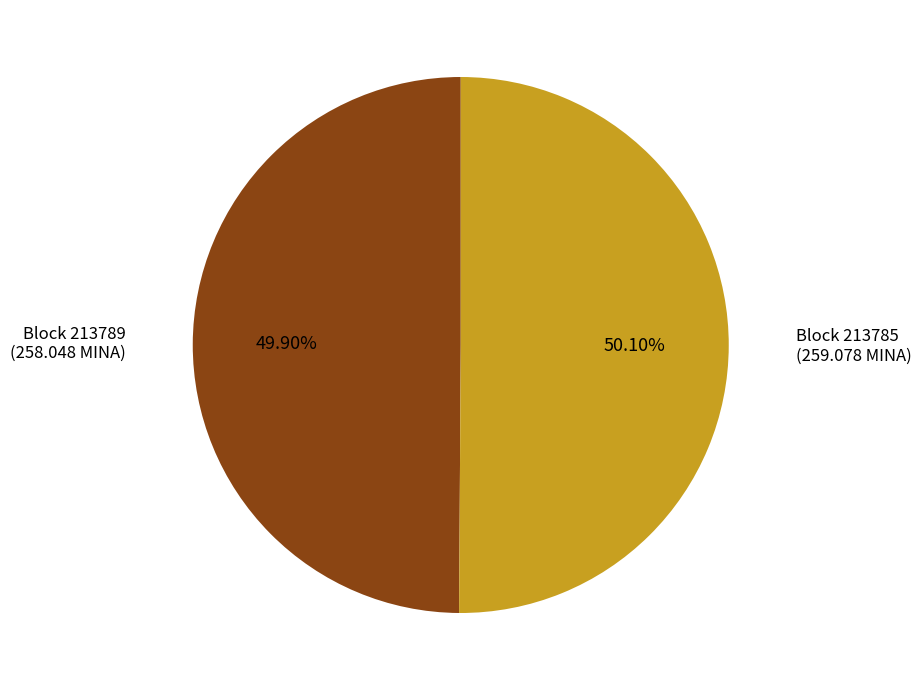

Is there a majority slice in this chart?

Yes